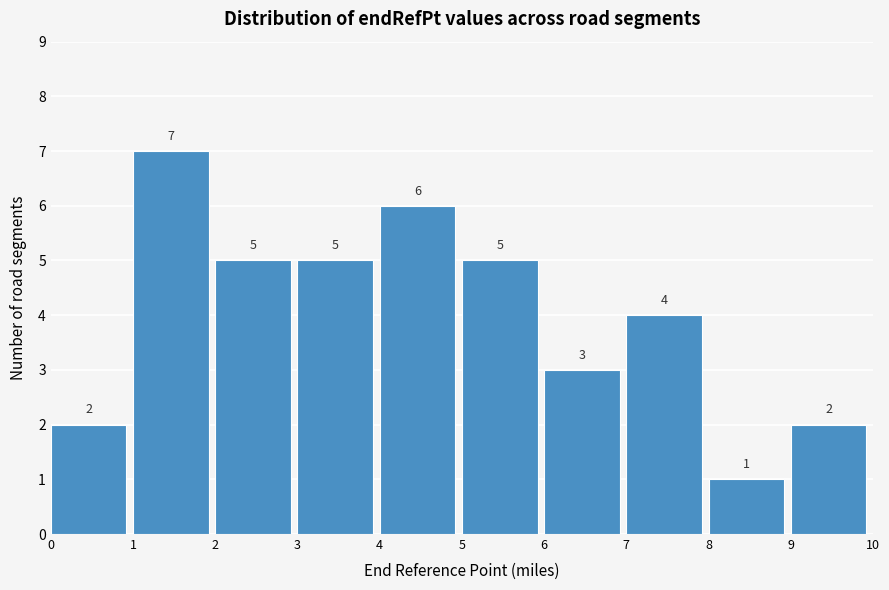

Over which range of the x-axis is the bar tallest?

1 to 2